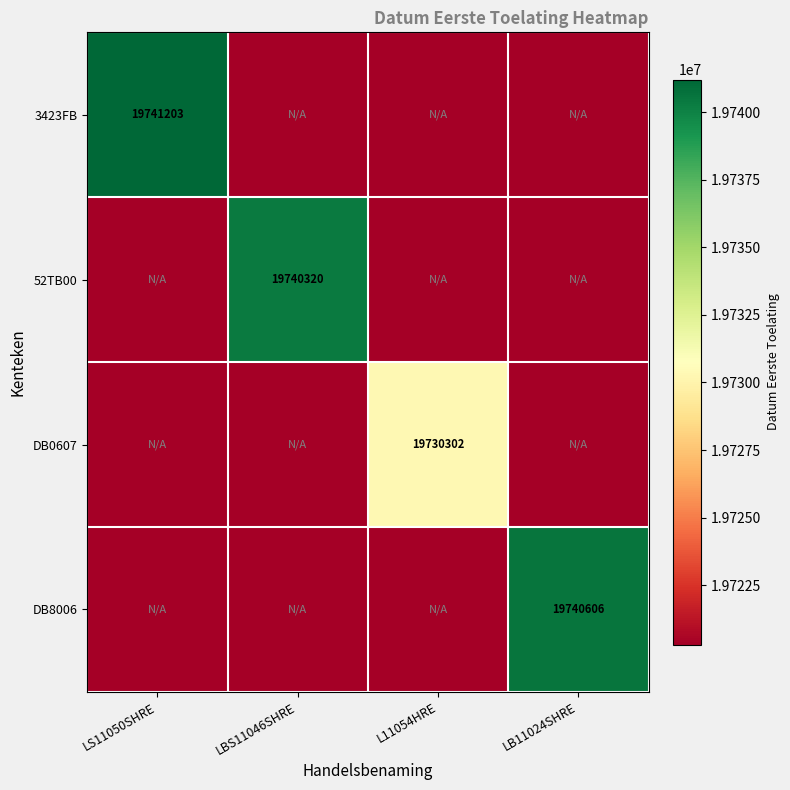

True or false: 52TB00 has a value of 4198588 at LBS11046SHRE.

False